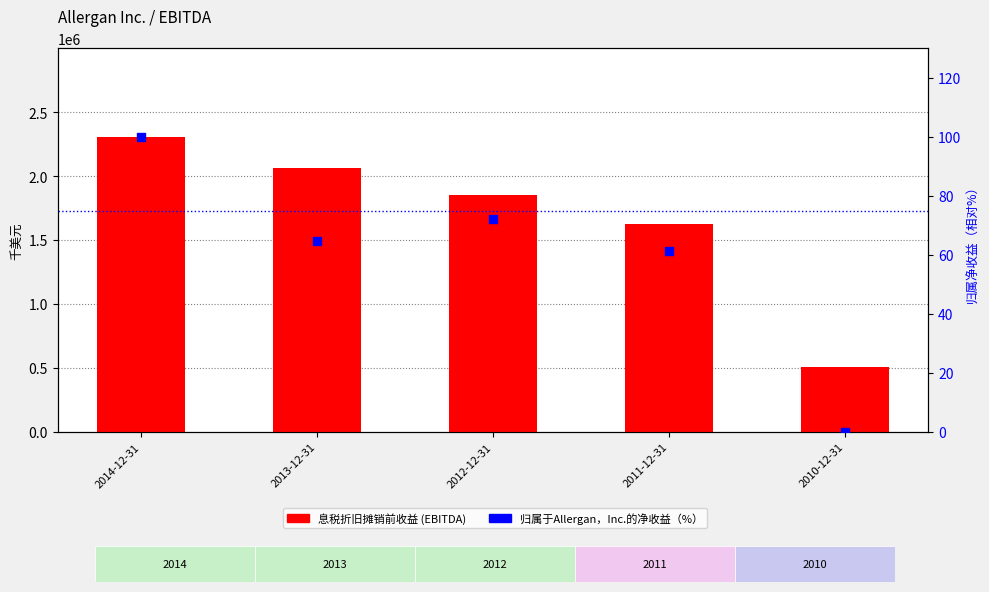

Is the value of 归属于Allergan，Inc.的净收益 at 2011-12-31 greater than the value of 息税折旧摊销前收益 (EBITDA) at 2011-12-31?

No